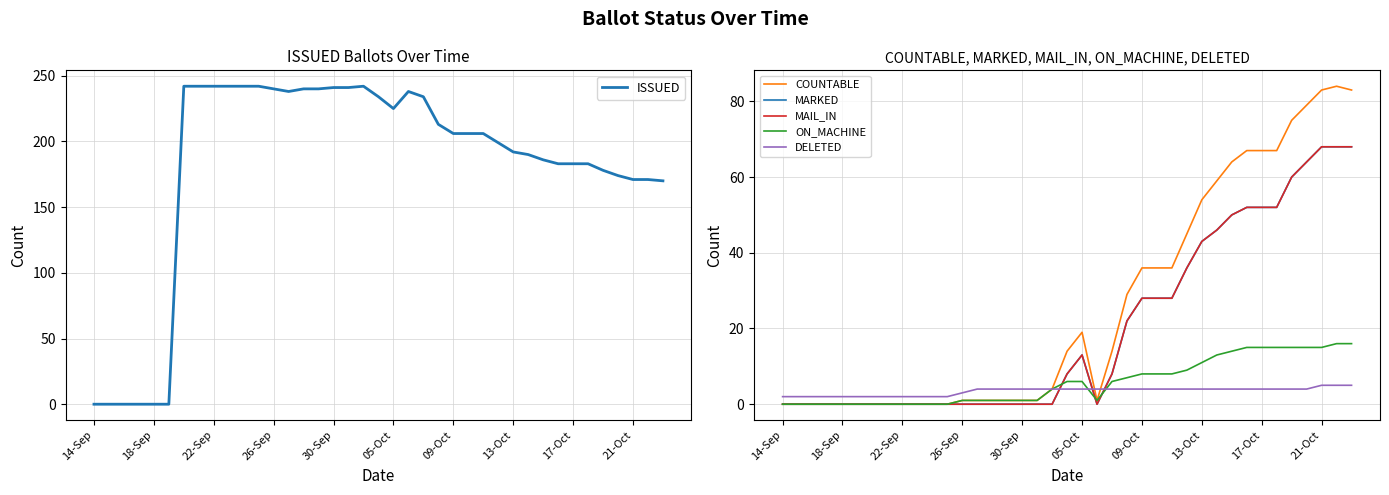

Reading left to right, list all the values displayed in this chart.

ISSUED: 0	0	0	0	0	0	242	242	242	242	242	242	240	238	240	240	241	241	242	234	225	238	234	213	206	206	206	199	192	190	186	183	183	183	178	174	171	171	170
COUNTABLE: 0	0	0	0	0	0	0	0	0	0	0	0	1	1	1	1	1	1	4	14	19	1	14	29	36	36	36	45	54	59	64	67	67	67	75	79	83	84	83
MARKED: 0	0	0	0	0	0	0	0	0	0	0	0	0	0	0	0	0	0	0	8	13	0	8	22	28	28	28	36	43	46	50	52	52	52	60	64	68	68	68
MAIL_IN: 0	0	0	0	0	0	0	0	0	0	0	0	0	0	0	0	0	0	0	8	13	0	8	22	28	28	28	36	43	46	50	52	52	52	60	64	68	68	68
ON_MACHINE: 0	0	0	0	0	0	0	0	0	0	0	0	1	1	1	1	1	1	4	6	6	1	6	7	8	8	8	9	11	13	14	15	15	15	15	15	15	16	16
DELETED: 2	2	2	2	2	2	2	2	2	2	2	2	3	4	4	4	4	4	4	4	4	4	4	4	4	4	4	4	4	4	4	4	4	4	4	4	5	5	5